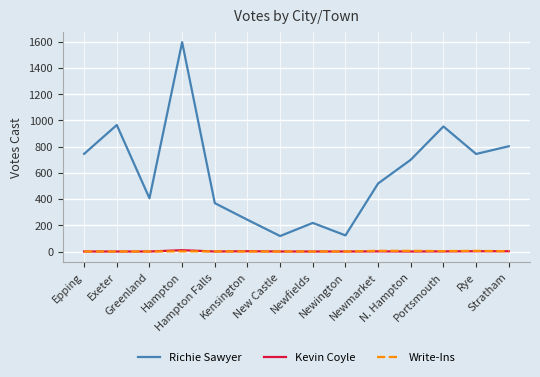

At which category is the sum across all series the highest?

Hampton